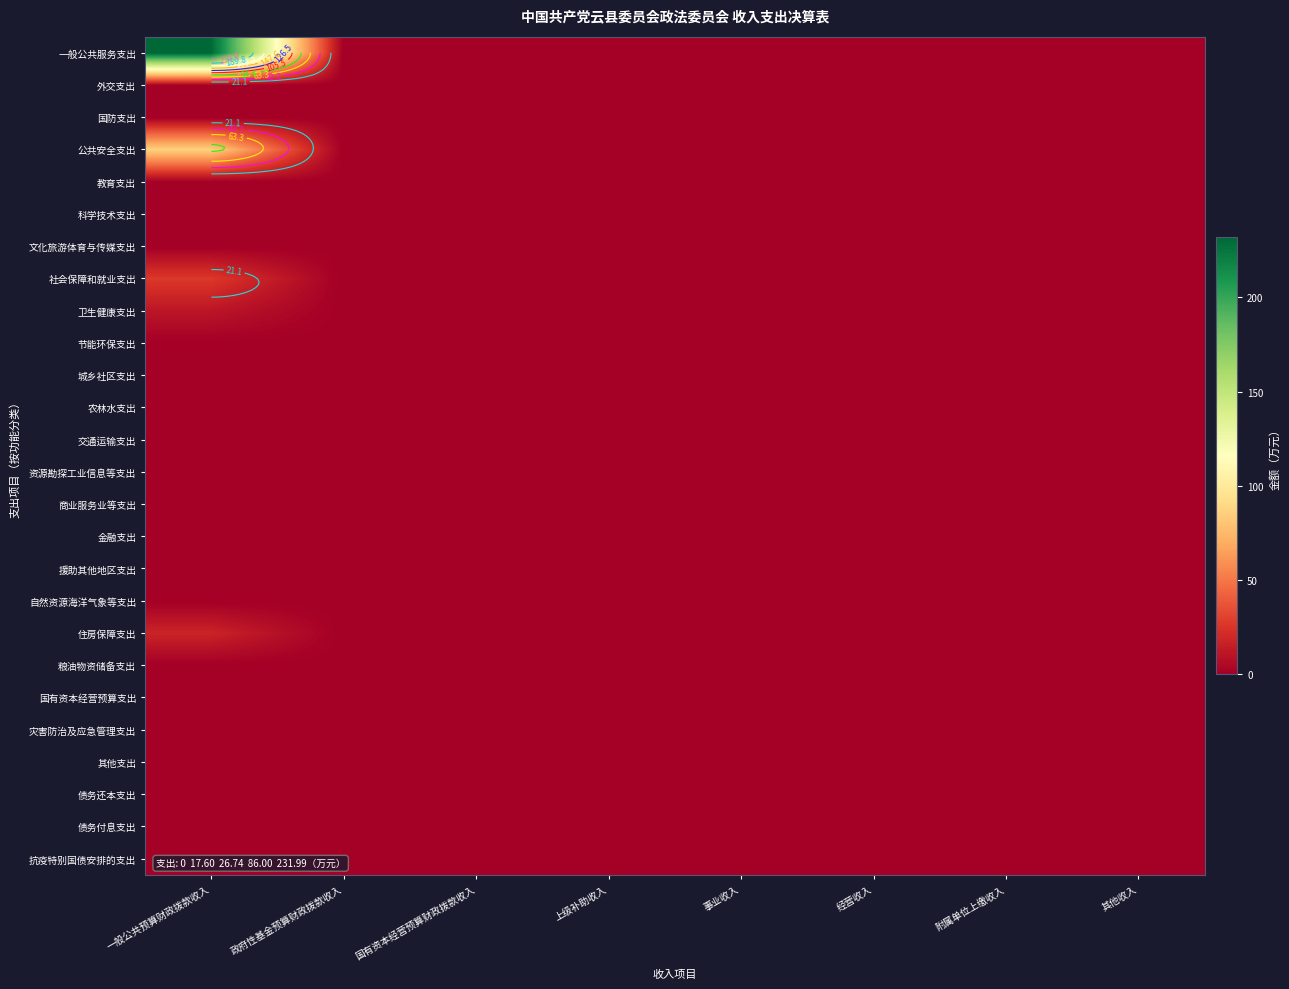

Rank the series at 事业收入 from lowest to highest value.

一般公共服务支出, 外交支出, 国防支出, 公共安全支出, 教育支出, 科学技术支出, 文化旅游体育与传媒支出, 社会保障和就业支出, 卫生健康支出, 节能环保支出, 城乡社区支出, 农林水支出, 交通运输支出, 资源勘探工业信息等支出, 商业服务业等支出, 金融支出, 援助其他地区支出, 自然资源海洋气象等支出, 住房保障支出, 粮油物资储备支出, 国有资本经营预算支出, 灾害防治及应急管理支出, 其他支出, 债务还本支出, 债务付息支出, 抗疫特别国债安排的支出